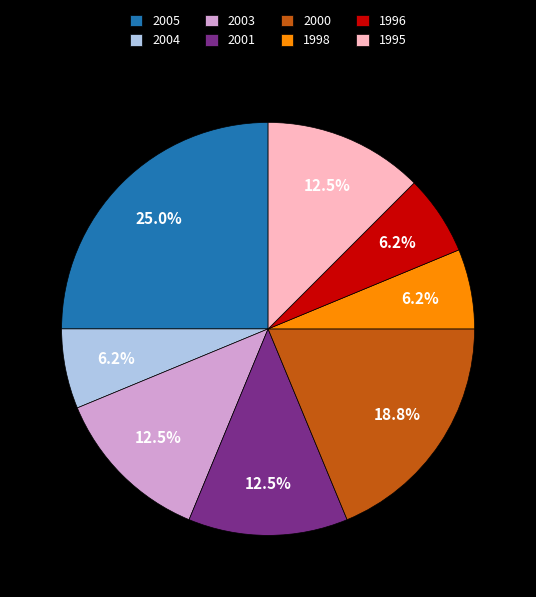

Which slice is the largest?

2005